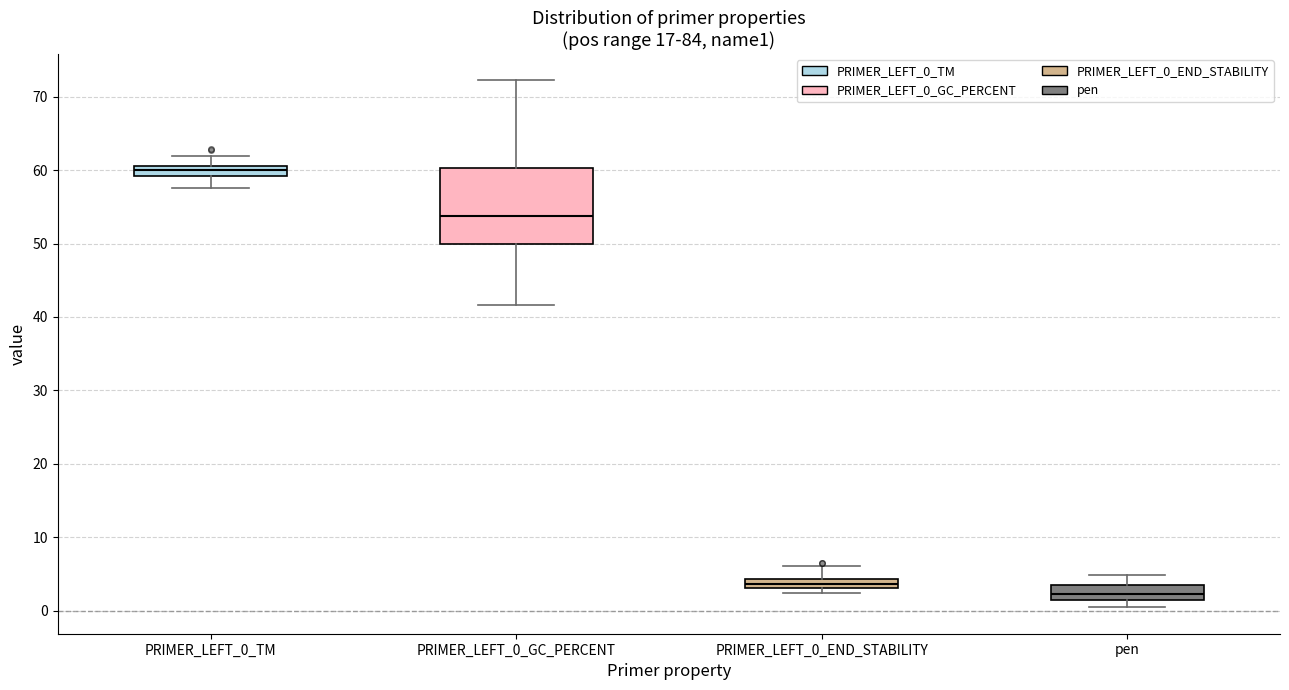

Which box's median line is the highest?

PRIMER_LEFT_0_TM